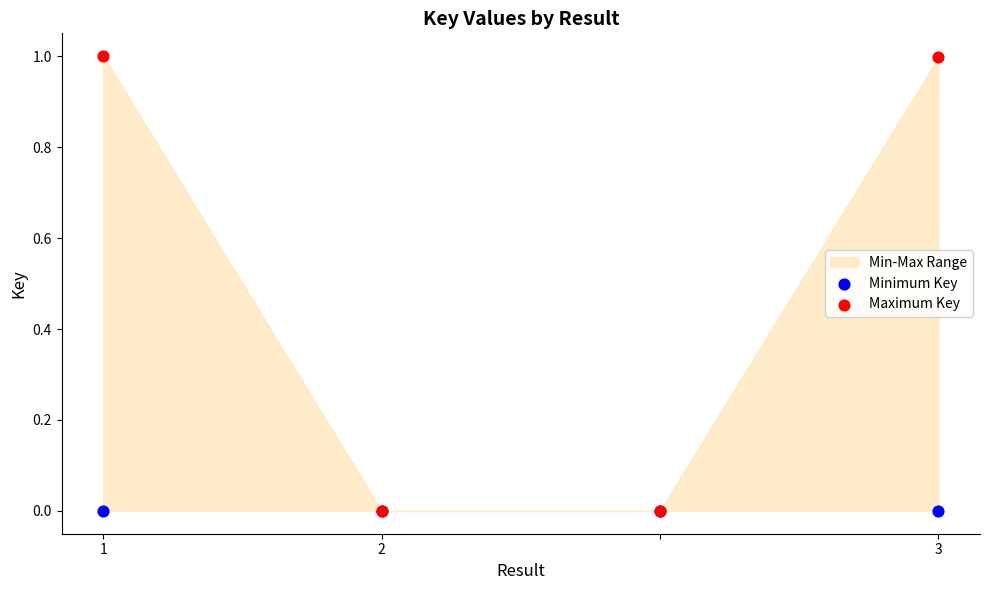

Which series has the largest Y range (max minus min)?

Maximum Key